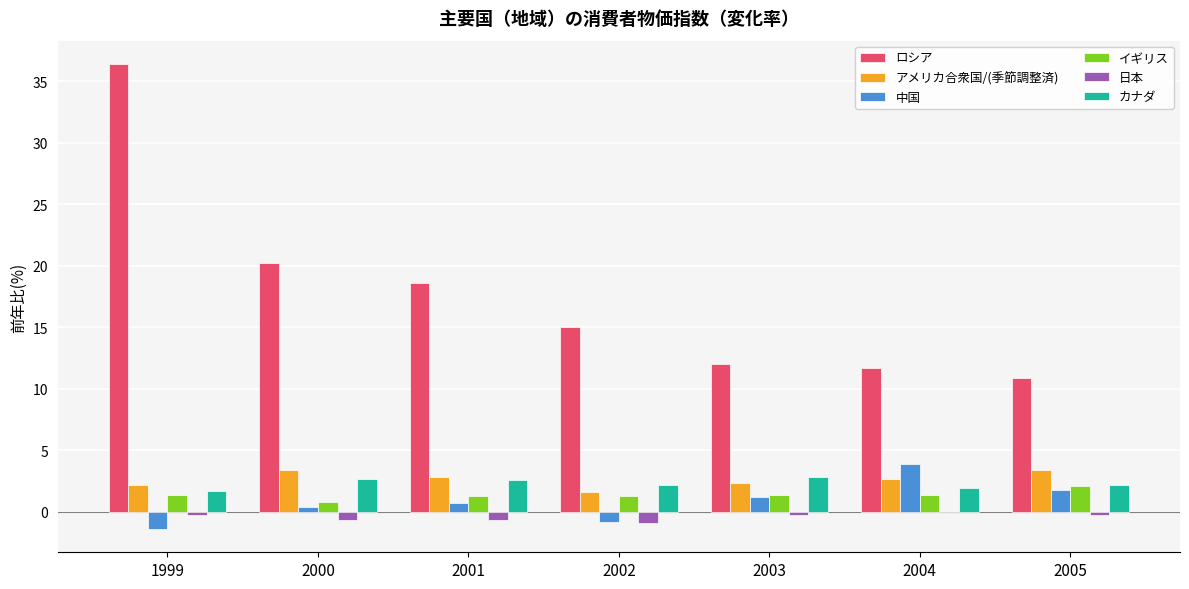

Where is ロシア nearest to the value 23?

2000